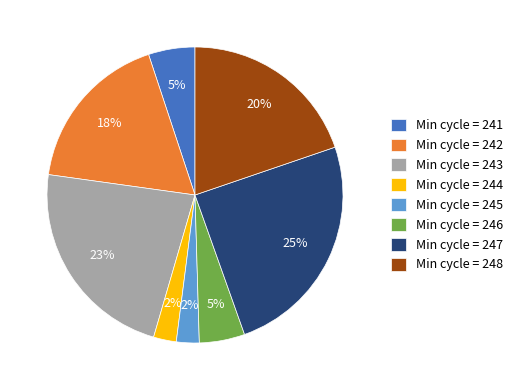

Count the number of slices in the pie.

8